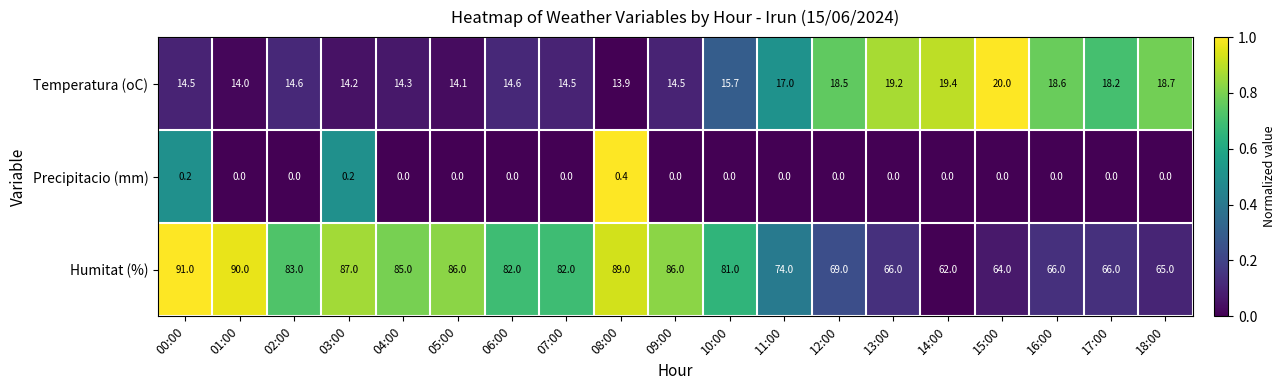

Rank the series by their average value, from highest to lowest.

Humitat (%), Temperatura (oC), Precipitacio (mm)